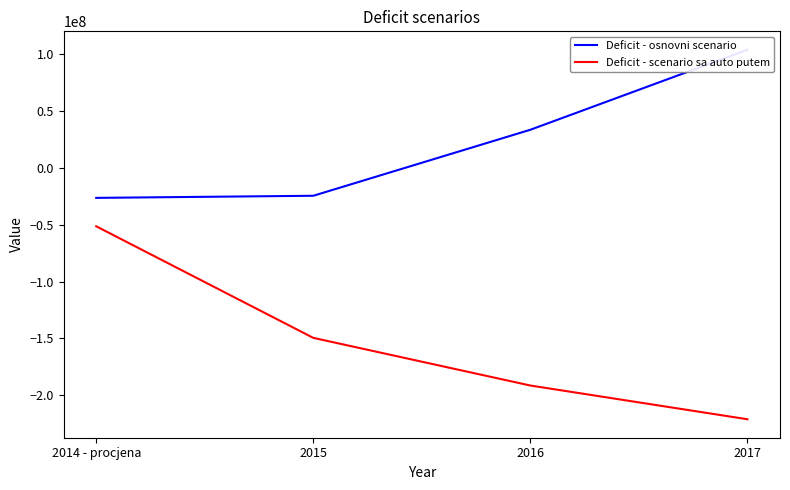

Reading left to right, list all the values displayed in this chart.

Deficit - osnovni scenario: 2014 - procjena=-26424602.0	2015=-24569497.4	2016=33498994.0	2017=103834080.1
Deficit - scenario sa auto putem: 2014 - procjena=-51424602.0	2015=-149569497.4	2016=-191501006.0	2017=-221165919.9